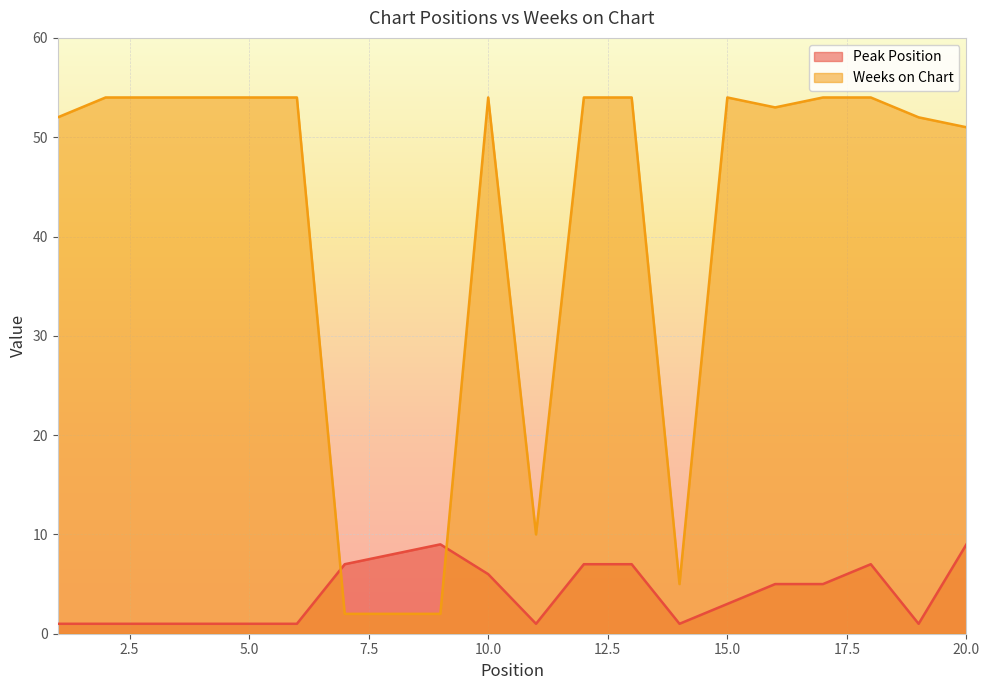

Reading right to left, what are all the values shown in this chart?

Peak Position: 20=9	19=1	18=7	17=5	16=5	15=3	14=1	13=7	12=7	11=1	10=6	9=9	8=8	7=7	6=1	5=1	4=1	3=1	2=1	1=1
Weeks on Chart: 20=51	19=52	18=54	17=54	16=53	15=54	14=5	13=54	12=54	11=10	10=54	9=2	8=2	7=2	6=54	5=54	4=54	3=54	2=54	1=52